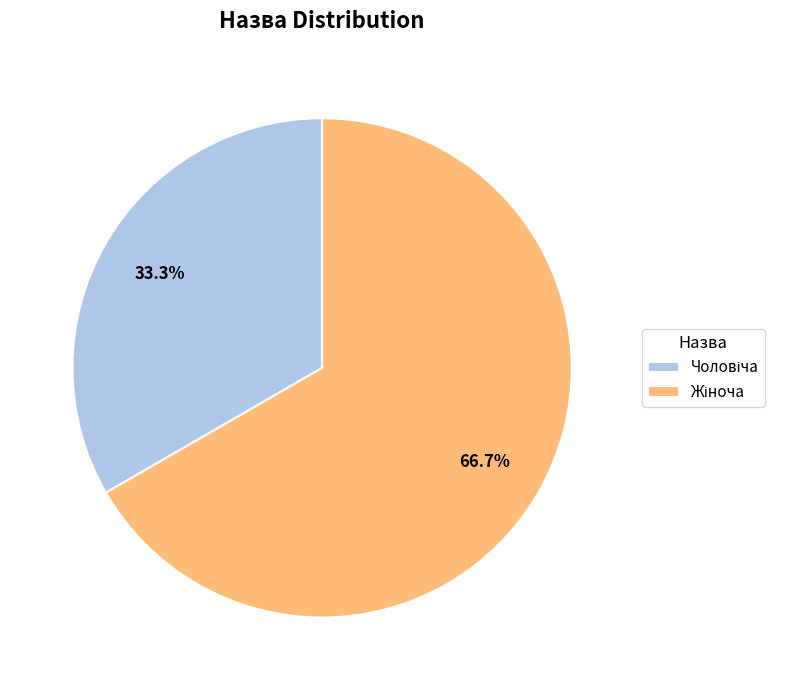

Is there any slice that represents more than half of the pie?

Yes